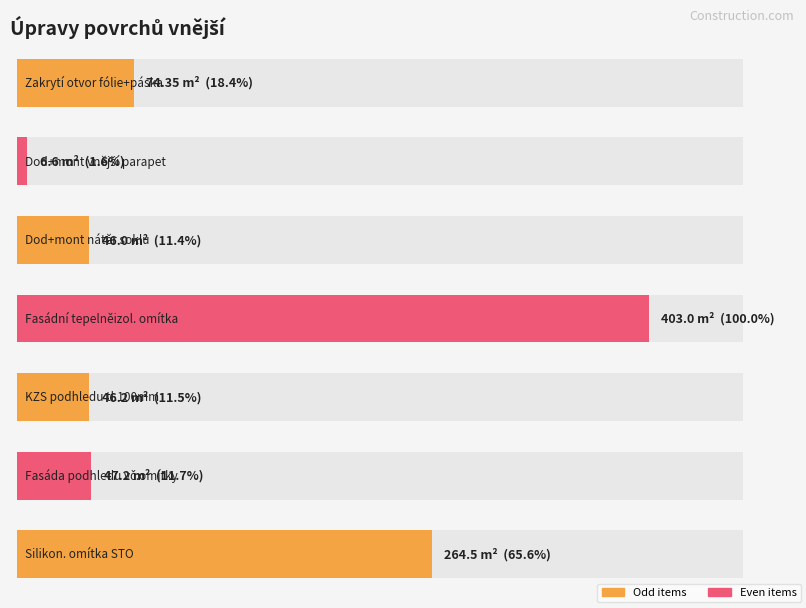

How many bars are there in total?

7